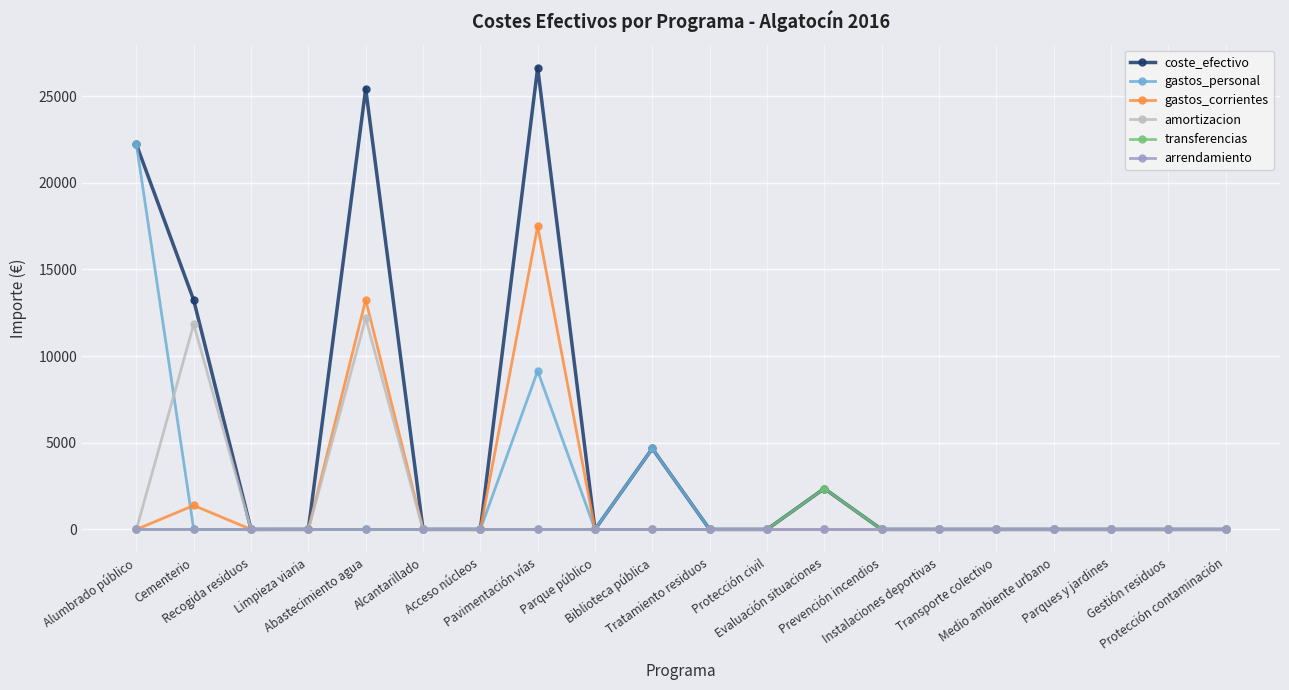

True or false: amortizacion has a value of -7026.9 at Parques y jardines.

False